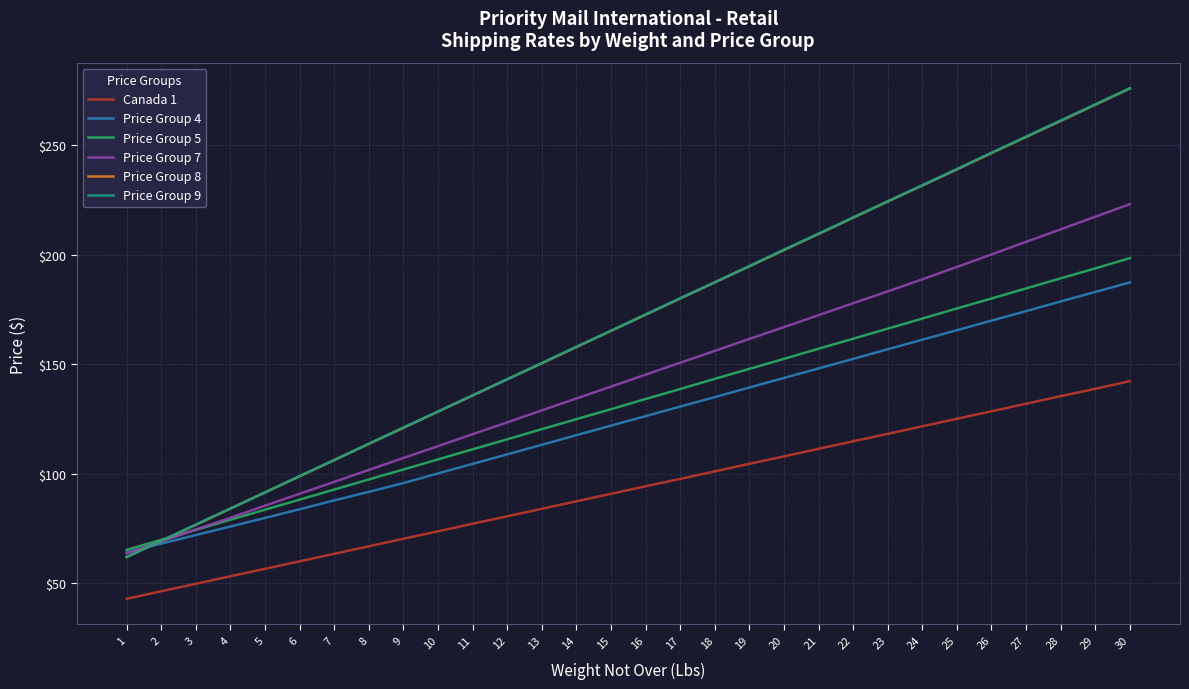

How many lines are shown in the chart?

6